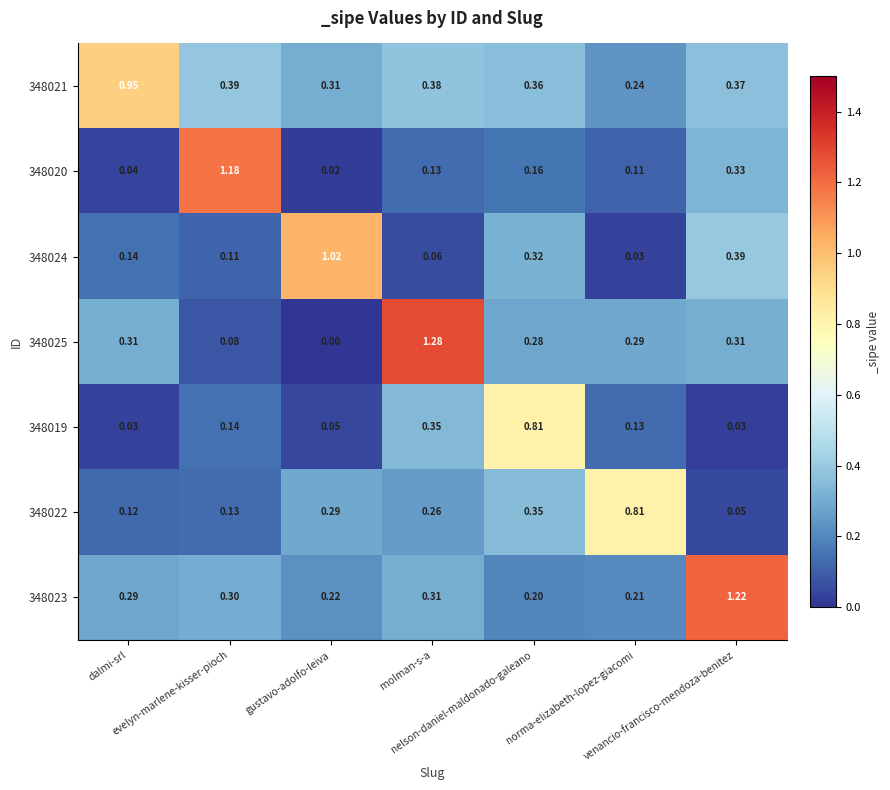

Count the number of data series in this chart.

7